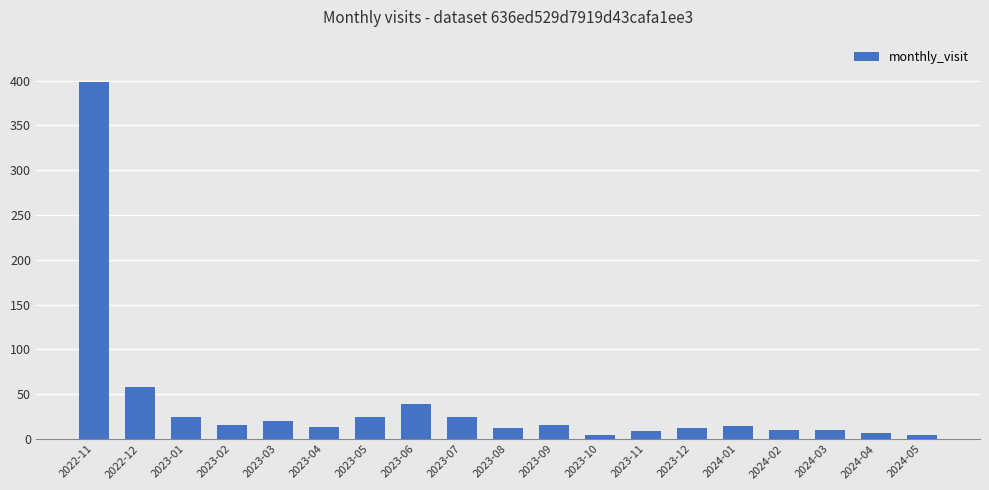

What is the greatest value displayed?

398